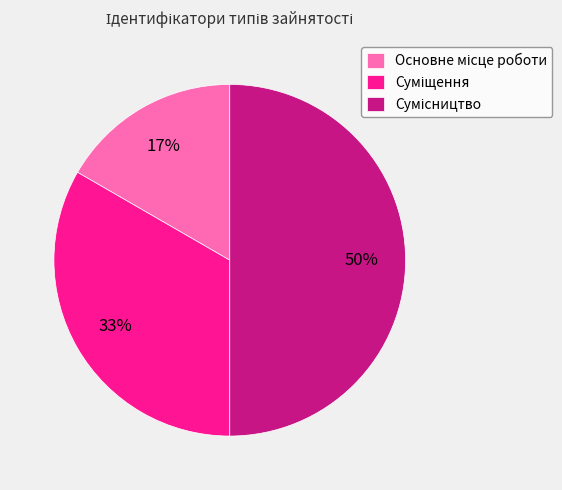

To the nearest percent, what is the difference between the largest and smallest slice percentages?

33%